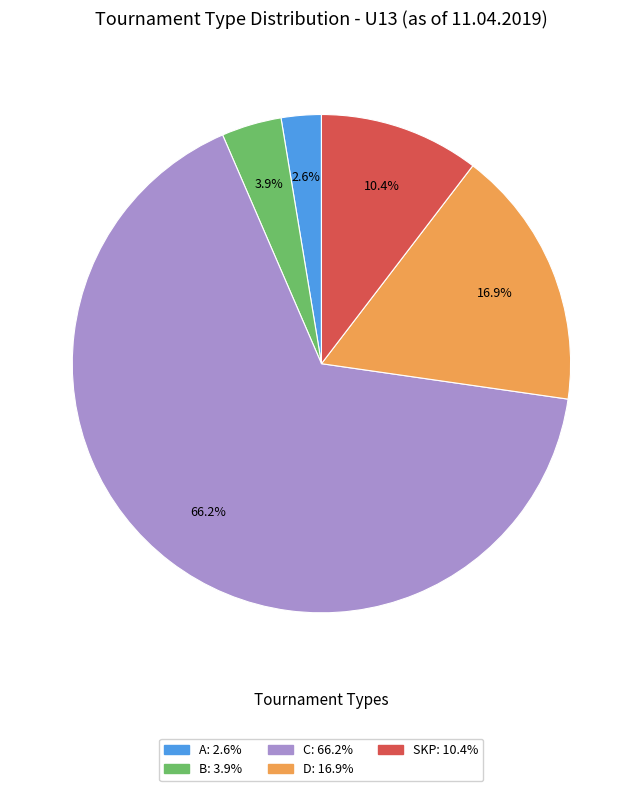

Rank the categories by value from lowest to highest.

A, B, SKP, D, C